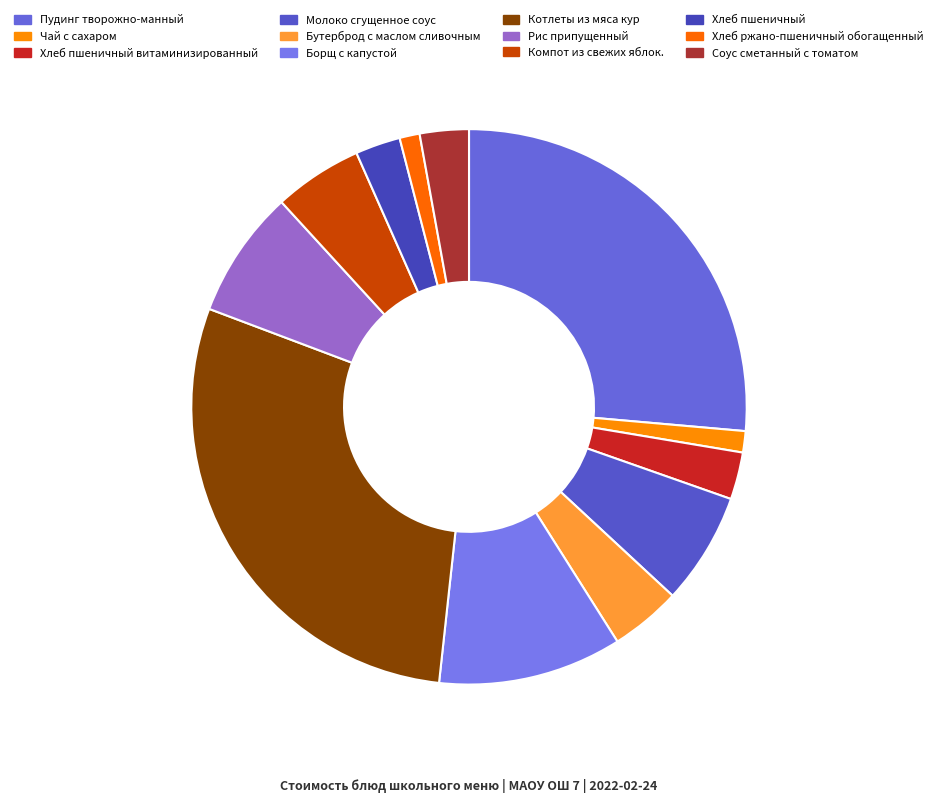

Approximately how many times larger is the value at Рис припущенный compared to Чай с сахаром?

6.0